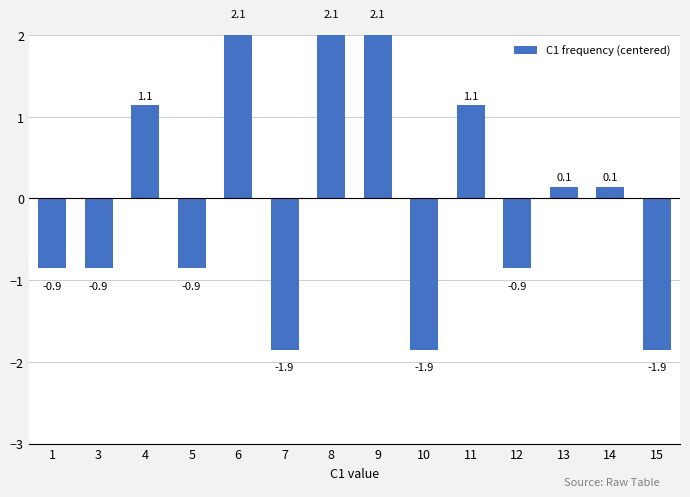

Reading right to left, extract all data points from this chart.

-1.9	0.1	0.1	-0.9	1.1	-1.9	2.1	2.1	-1.9	2.1	-0.9	1.1	-0.9	-0.9